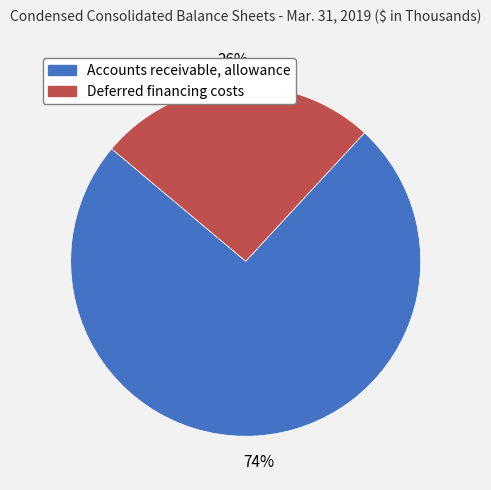

Combined, do Deferred financing costs and Accounts receivable, allowance account for over 50%?

Yes